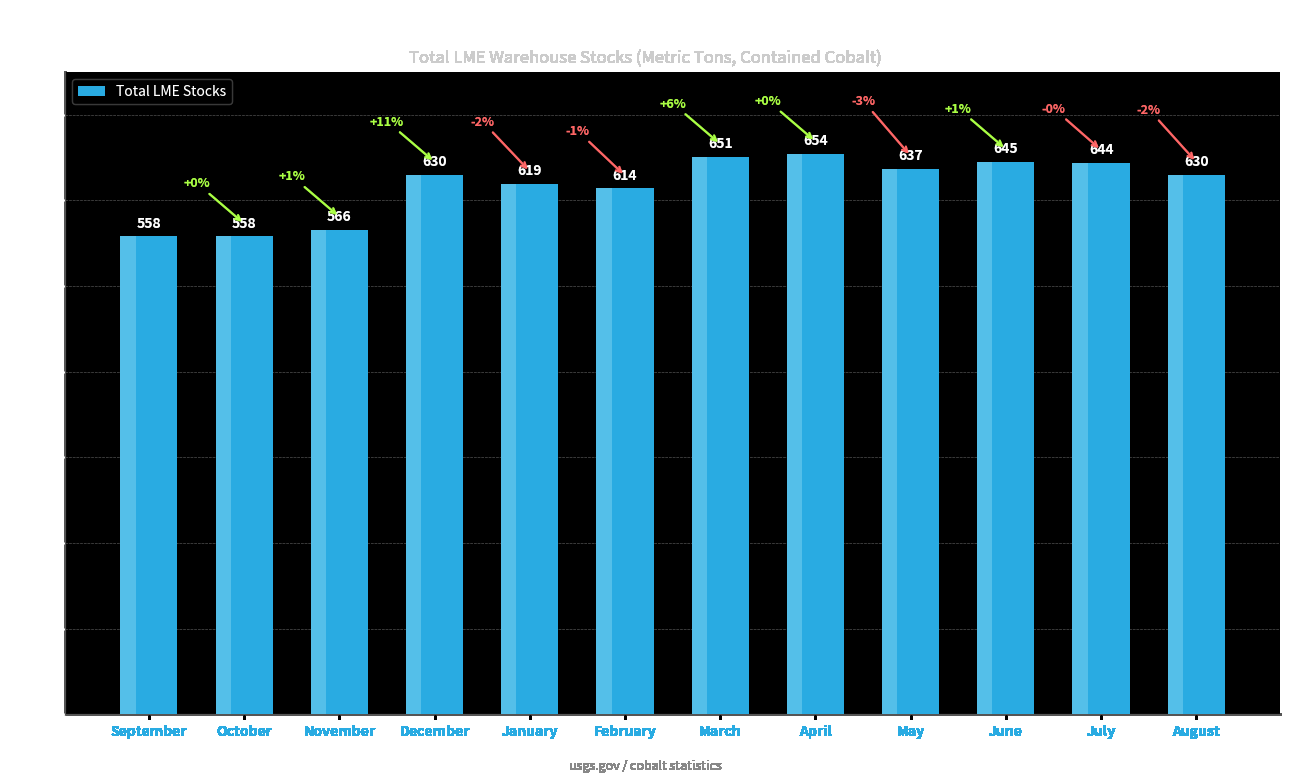

Reading left to right, extract all data points from this chart.

558	558	566	630	619	614	651	654	637	645	644	630